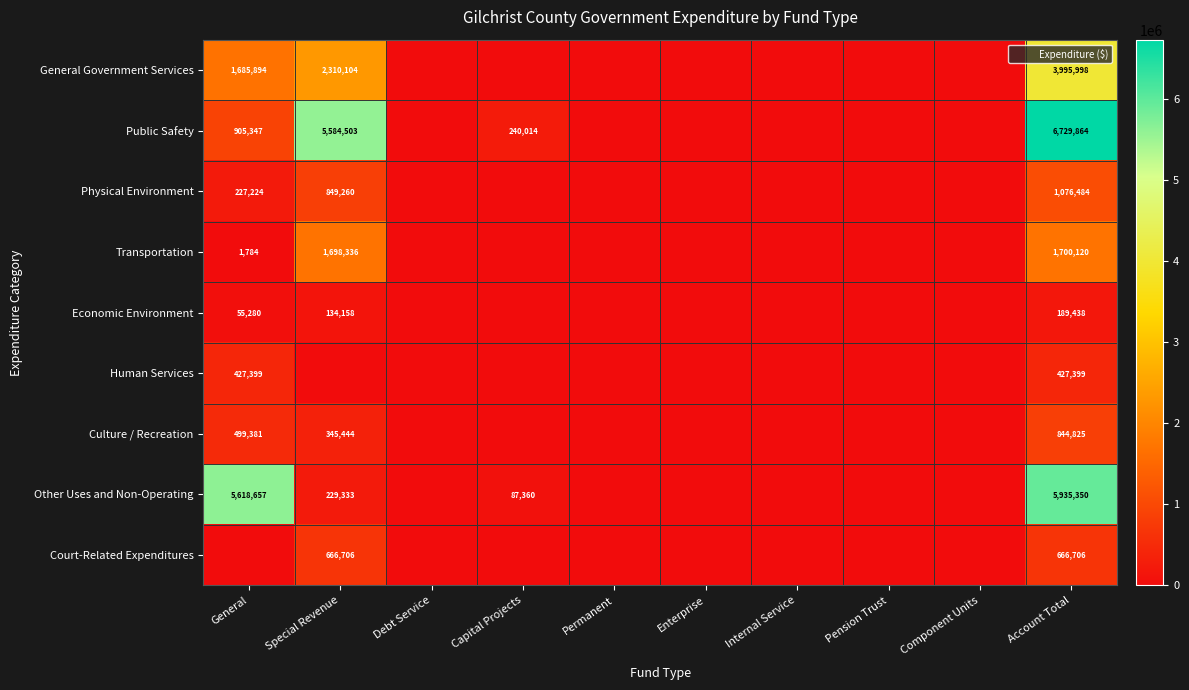

The Physical Environment series shows 288140 at Special Revenue. True or false?

False